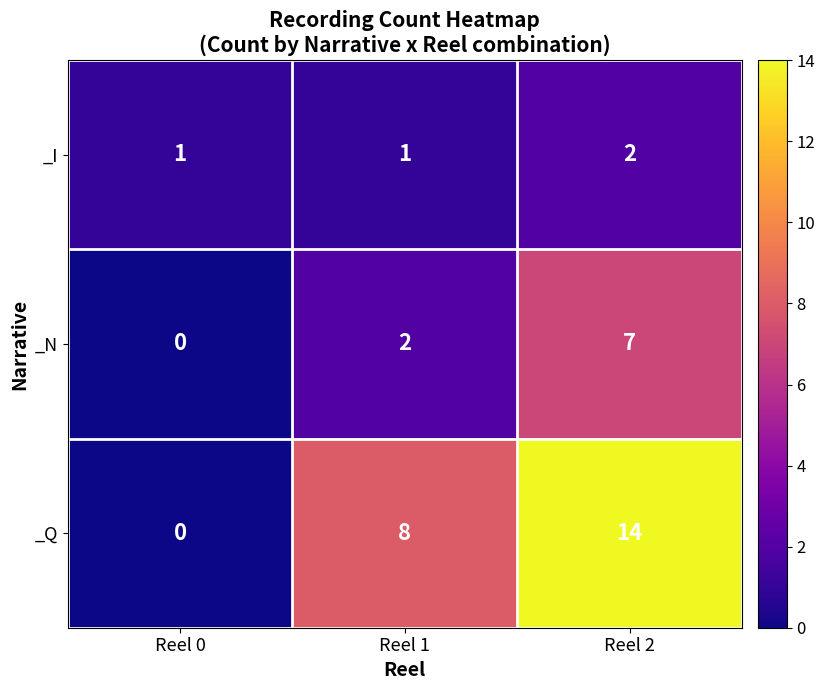

What is the greatest value displayed?

14